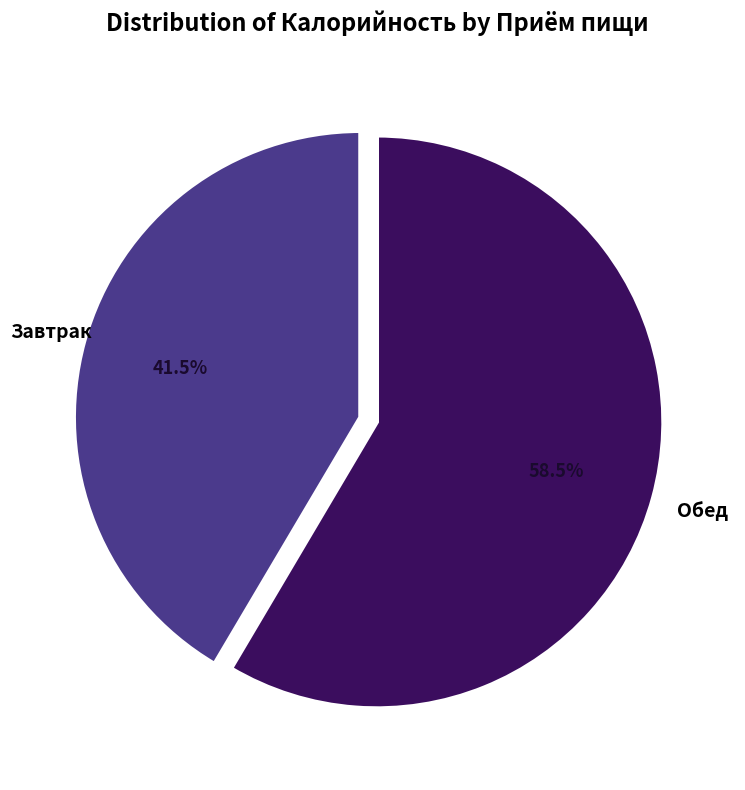

Rank the categories by value from lowest to highest.

Завтрак, Обед